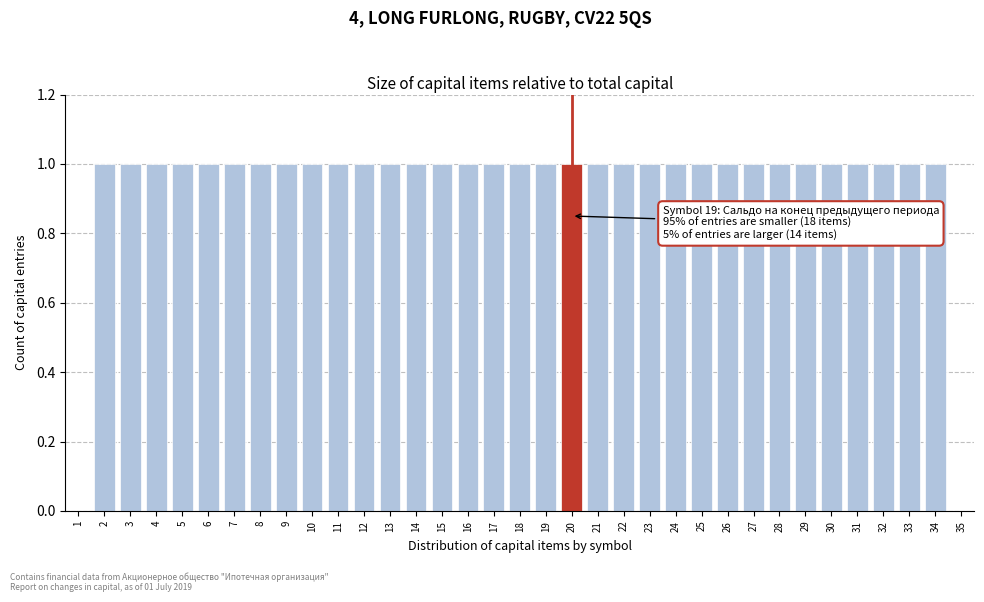

The chart shows a value of 1 at 18. True or false?

True